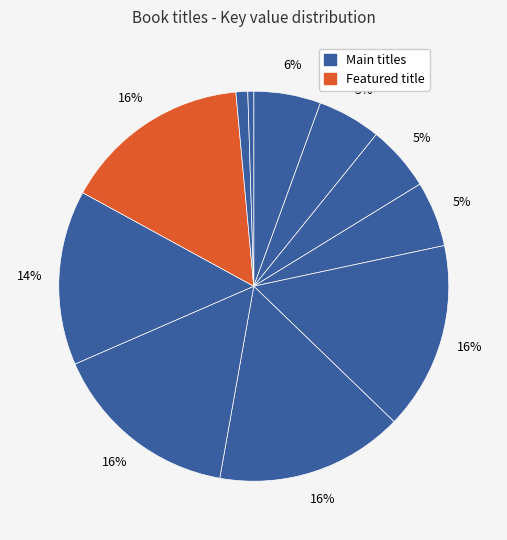

To the nearest percent, what is the difference between the largest and smallest slice percentages?

15%